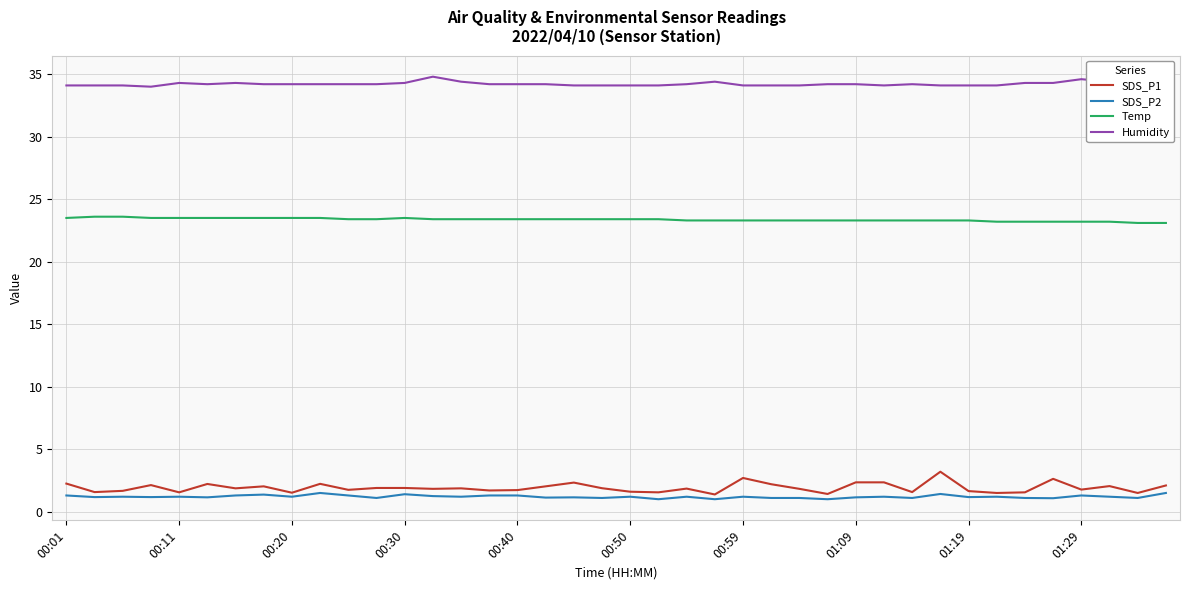

How many lines are shown in the chart?

4